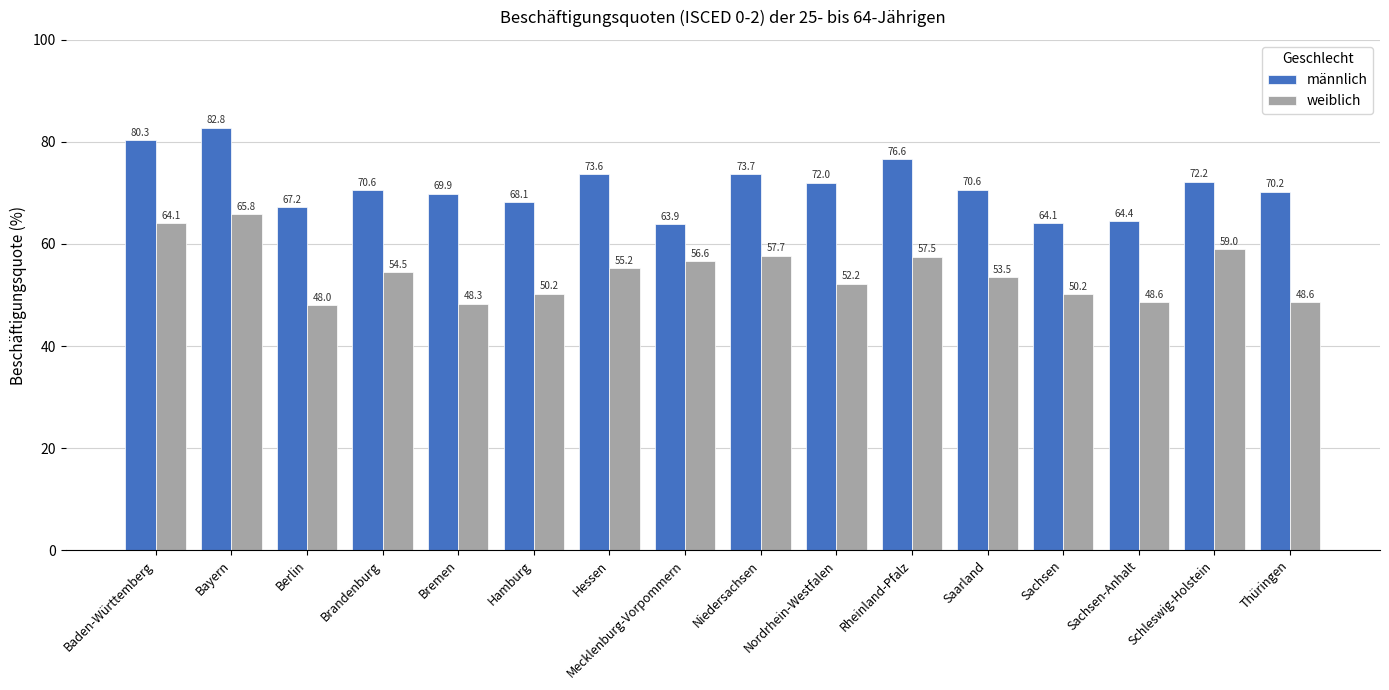

What position from the right is Brandenburg?

13